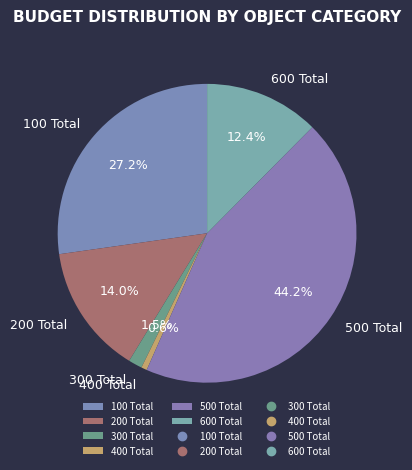

To the nearest percent, what is the average slice percentage?

17%